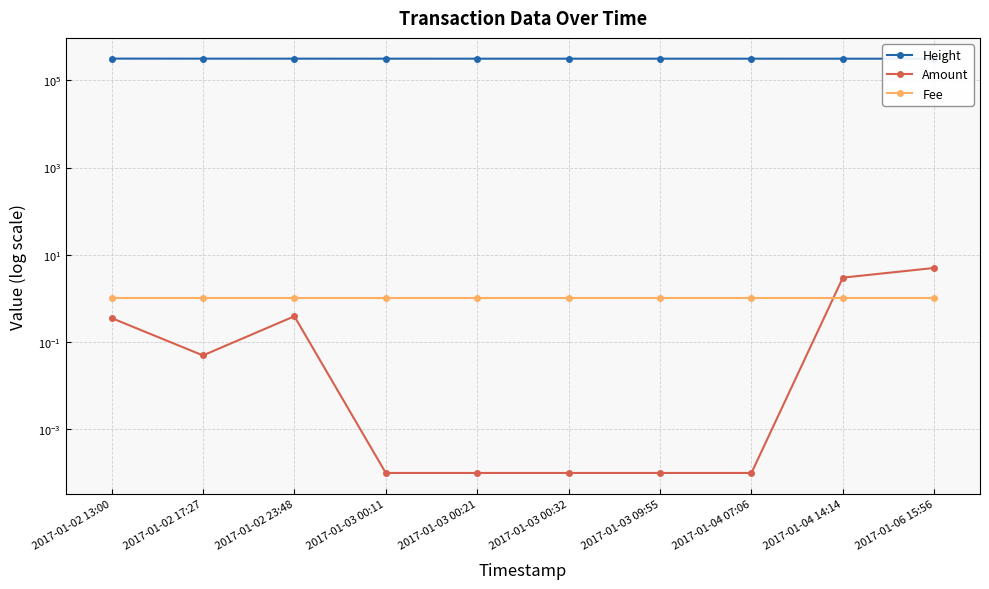

What is the label of the 1st point from the right?

2017-01-06 15:56